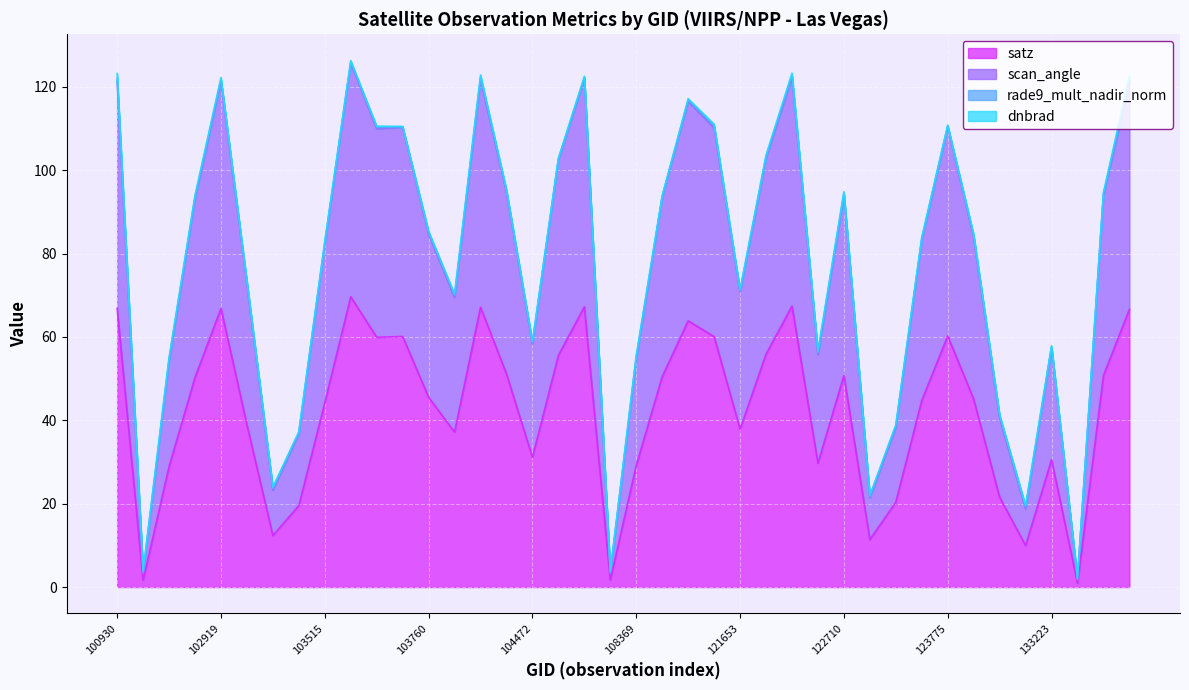

Which series has the widest spread of values?

scan_angle